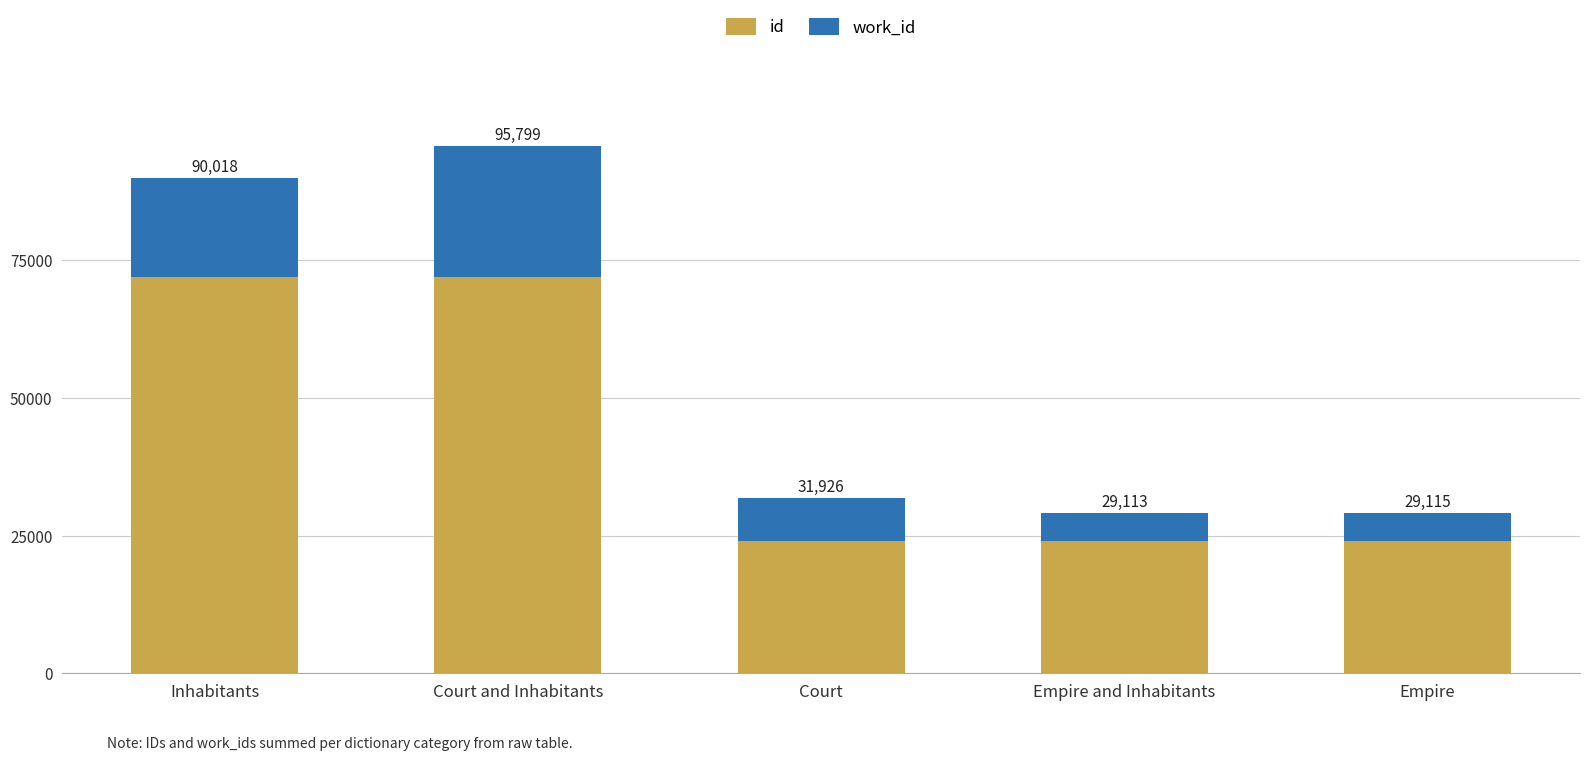

What are all the series names shown in the legend?

id, work_id